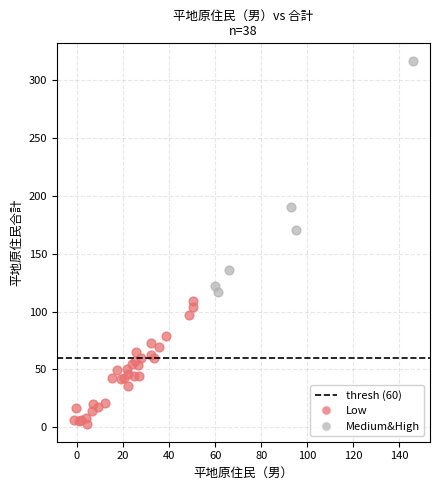

Which series contains the highest Y value?

Medium&High